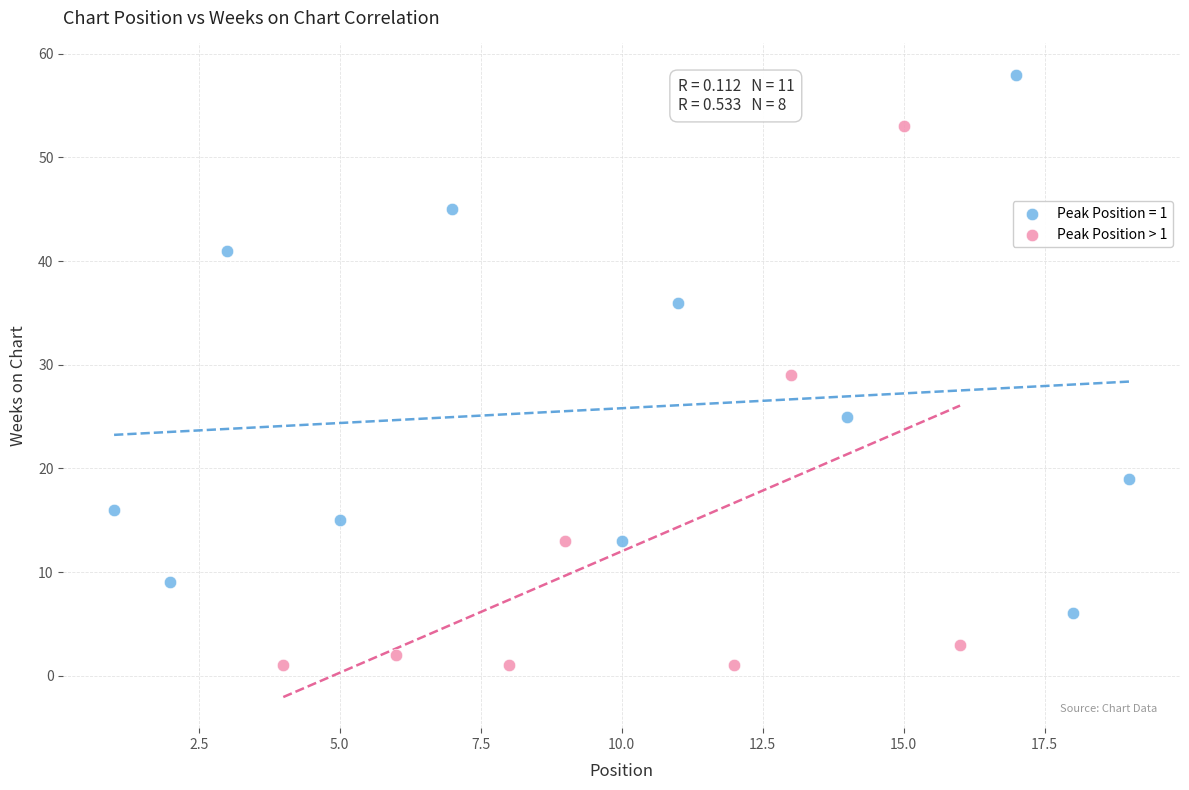

Which series reaches the maximum Y coordinate?

Peak Position = 1